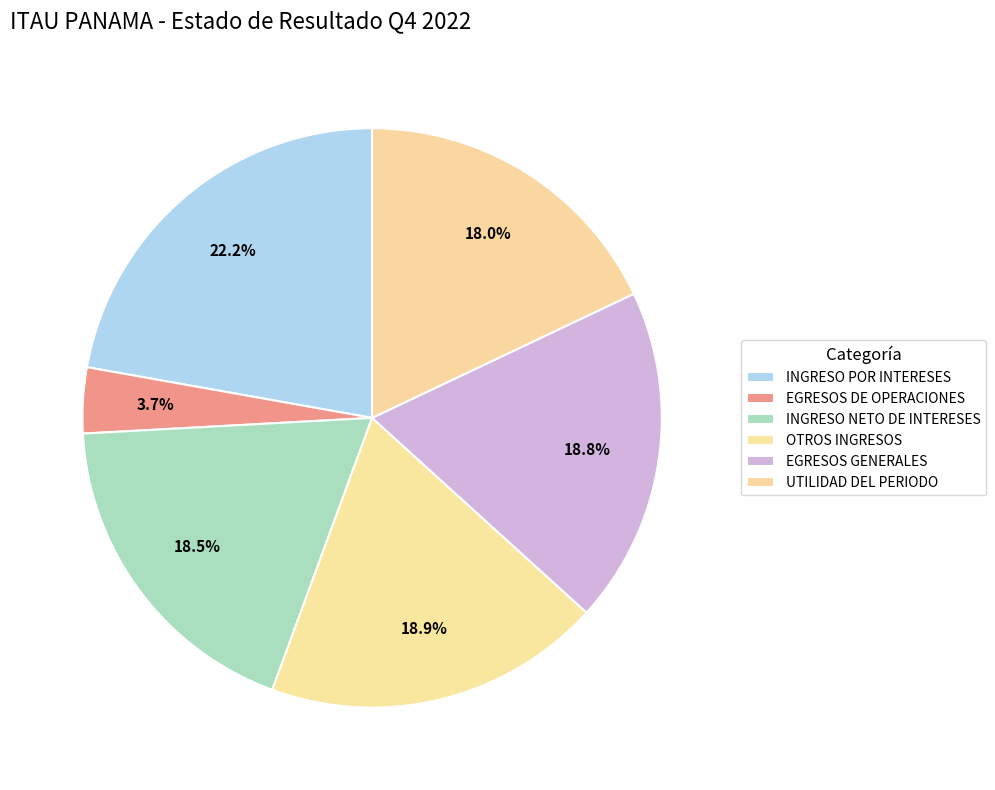

Is UTILIDAD DEL PERIODO the majority of the pie?

No